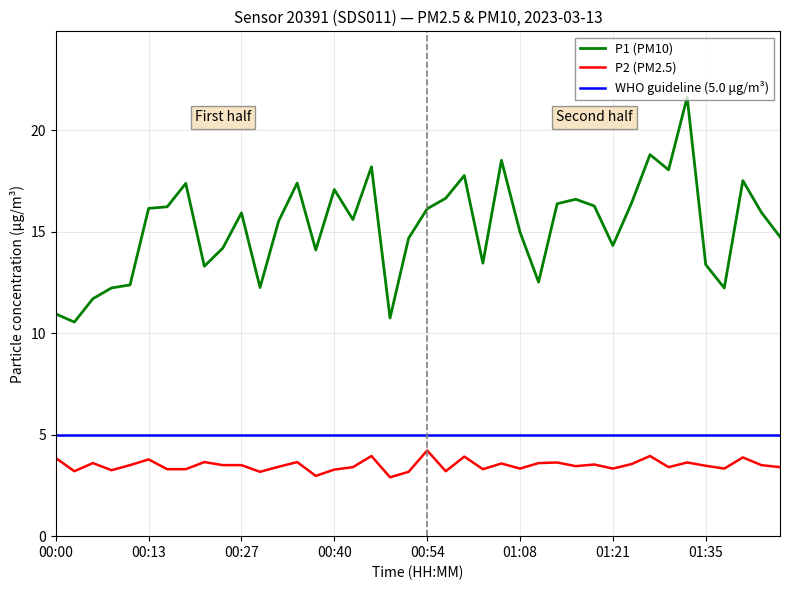

At how many categories does at least one series exceed 10?

40